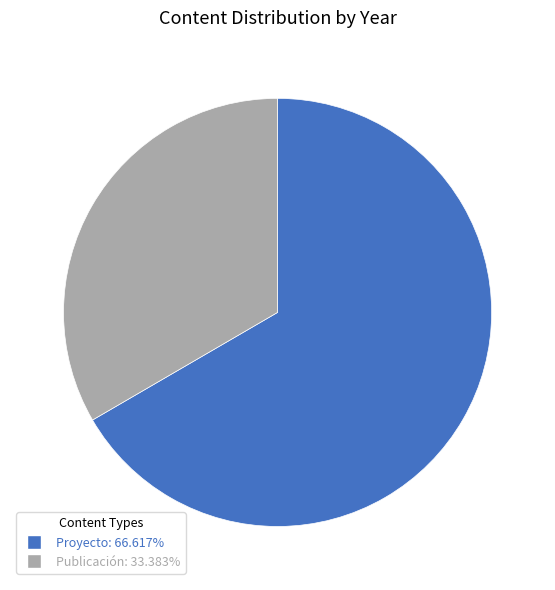

Does any single category account for the majority?

Yes